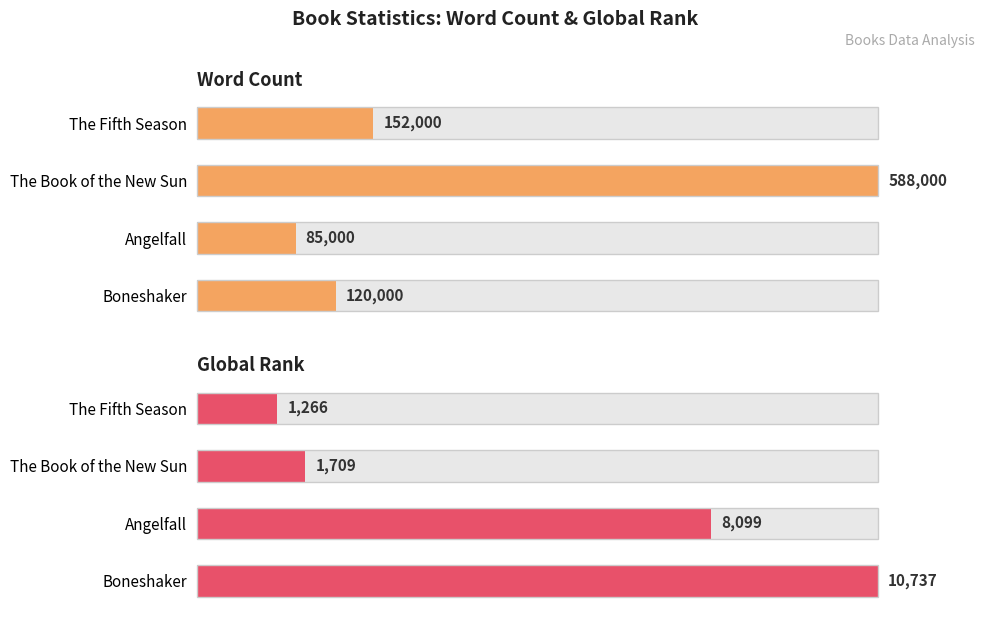

Are the bars horizontal?

Yes